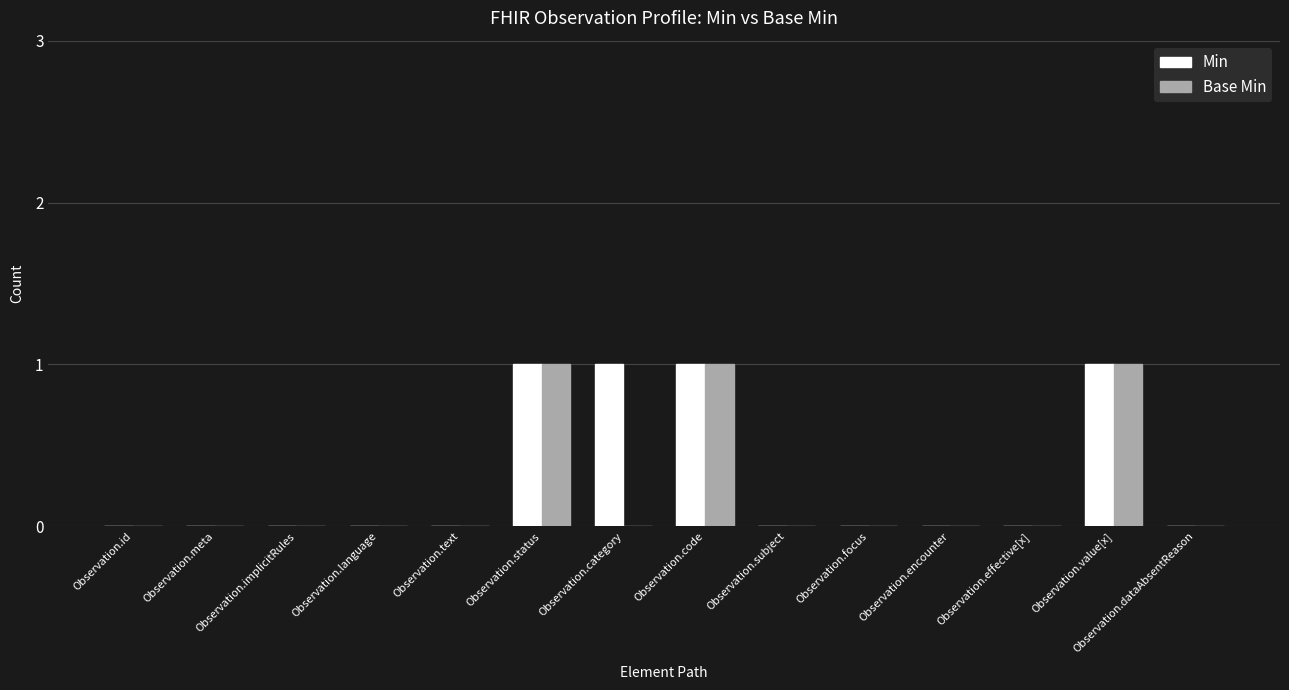

What is the sum of all Base Min values?

3